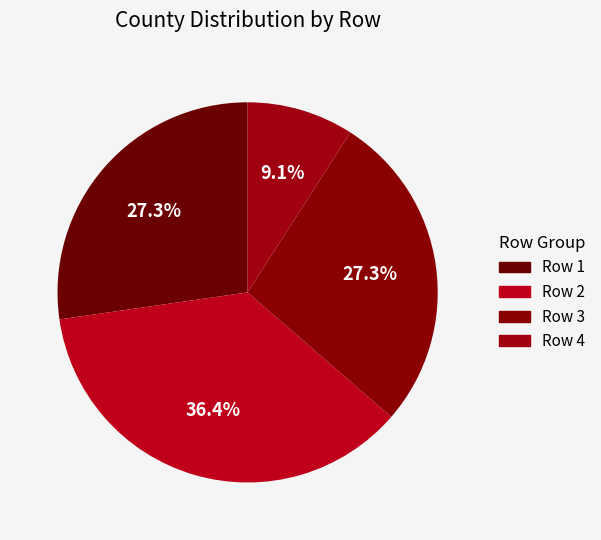

How many slices are in this pie chart?

4